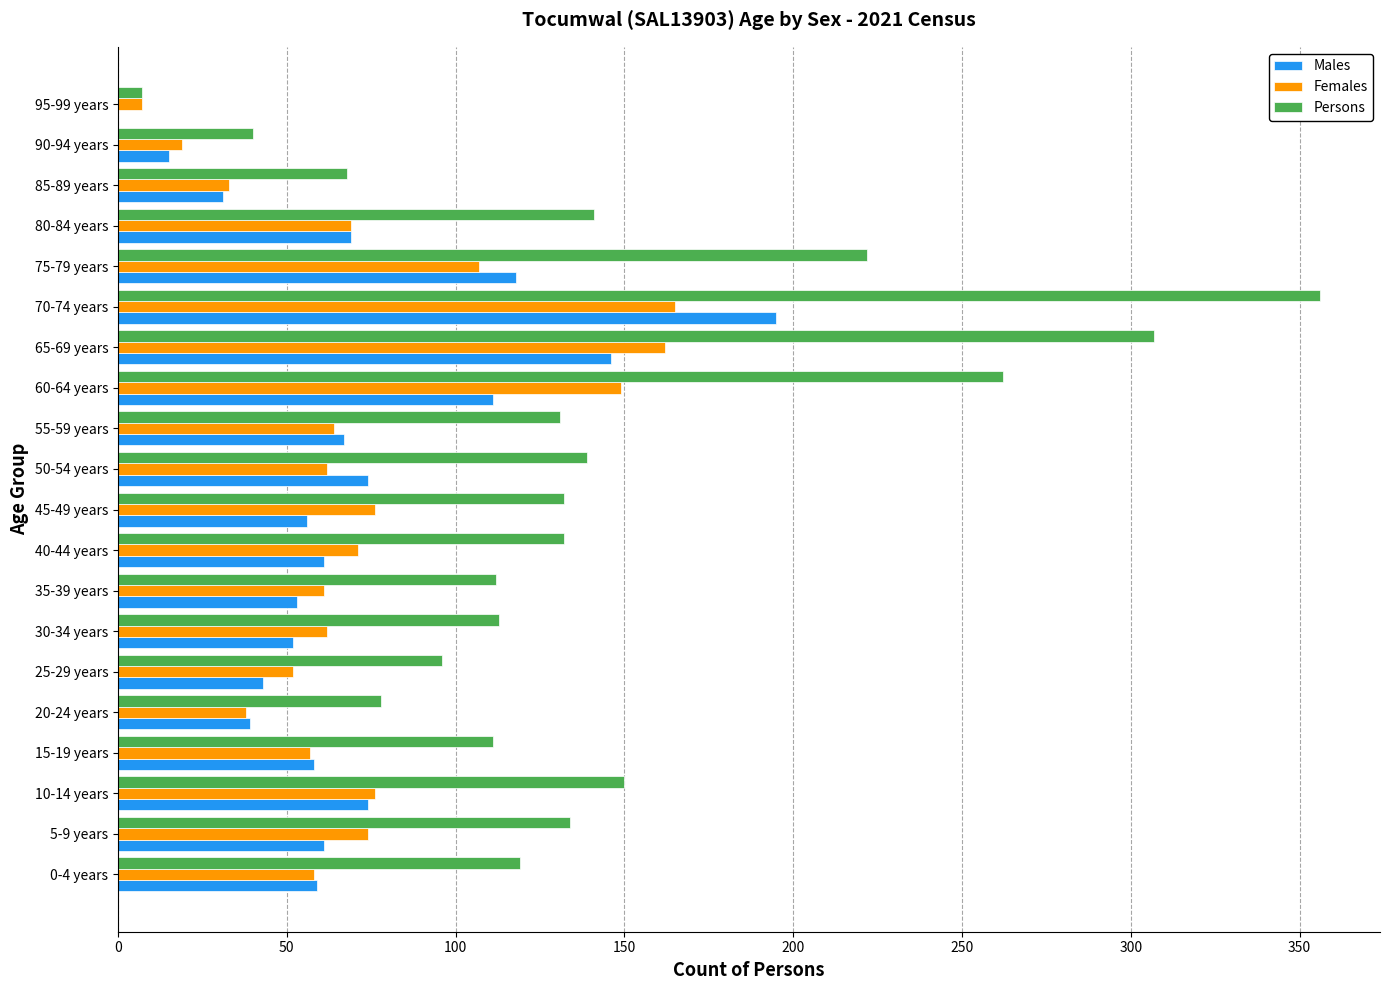

Is it true that Females equals 98 at 40-44 years?

False